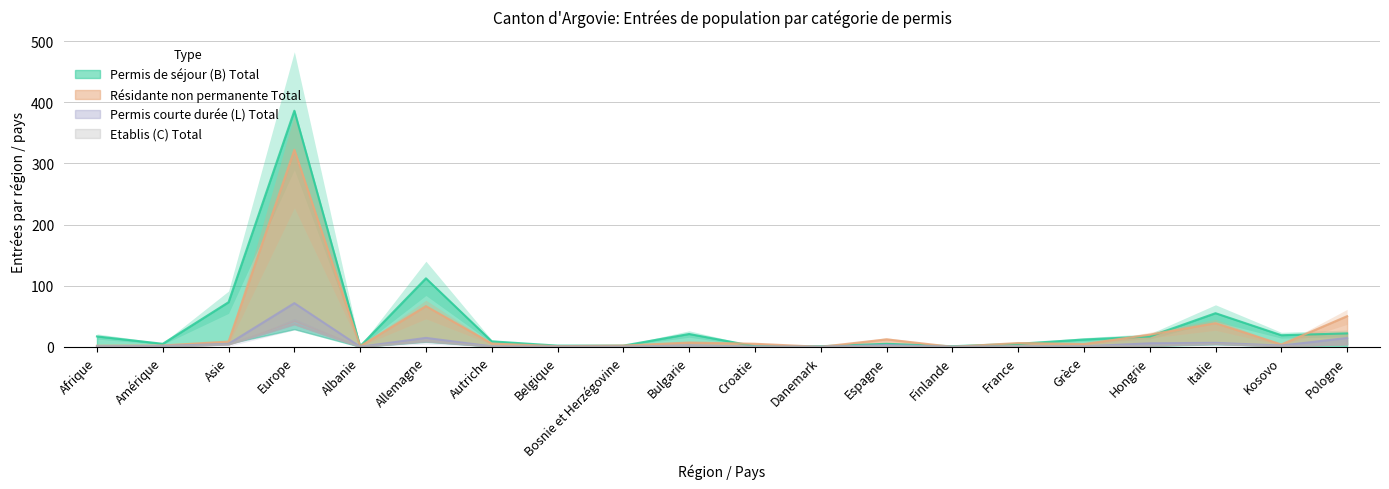

What is the difference between the maximum and minimum values in the Permis courte durée (L) Total series?

71.4